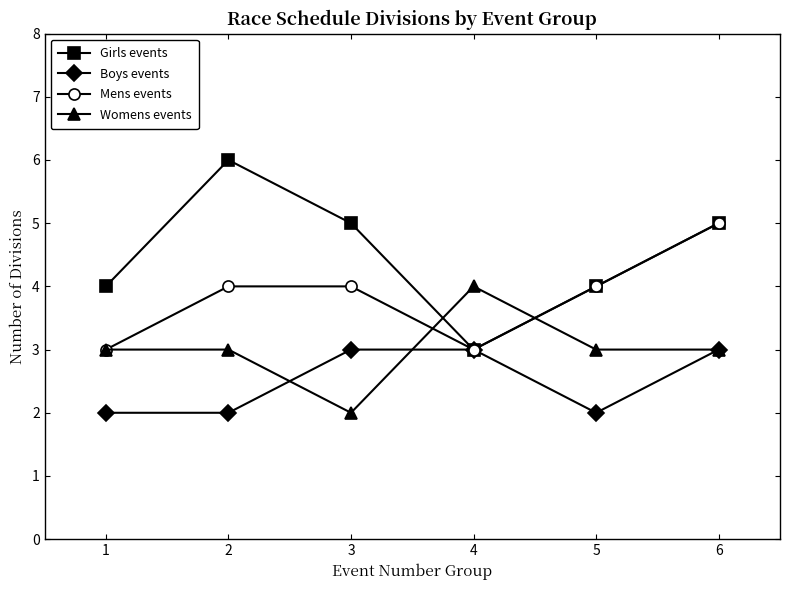

What is the difference between the Mens events values at 2 and 4?

1